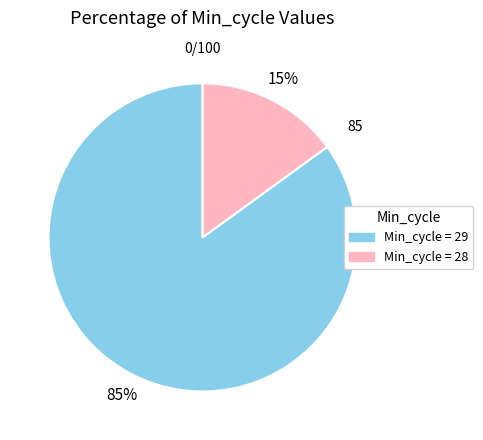

Is there any slice that represents more than half of the pie?

Yes